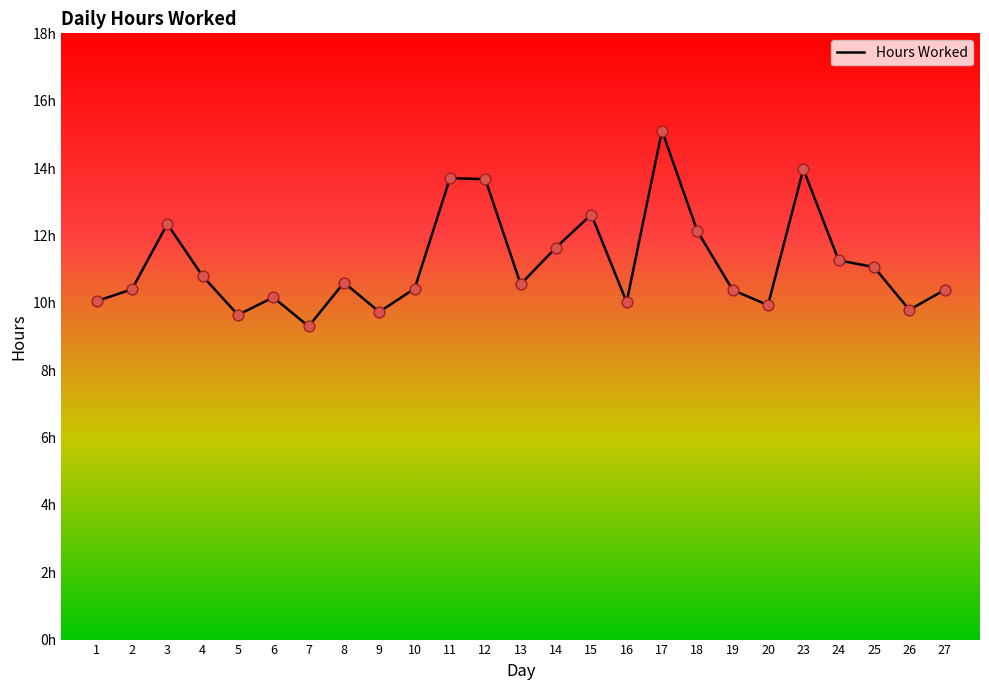

What is the change in value from 15 to 20?

-2.7